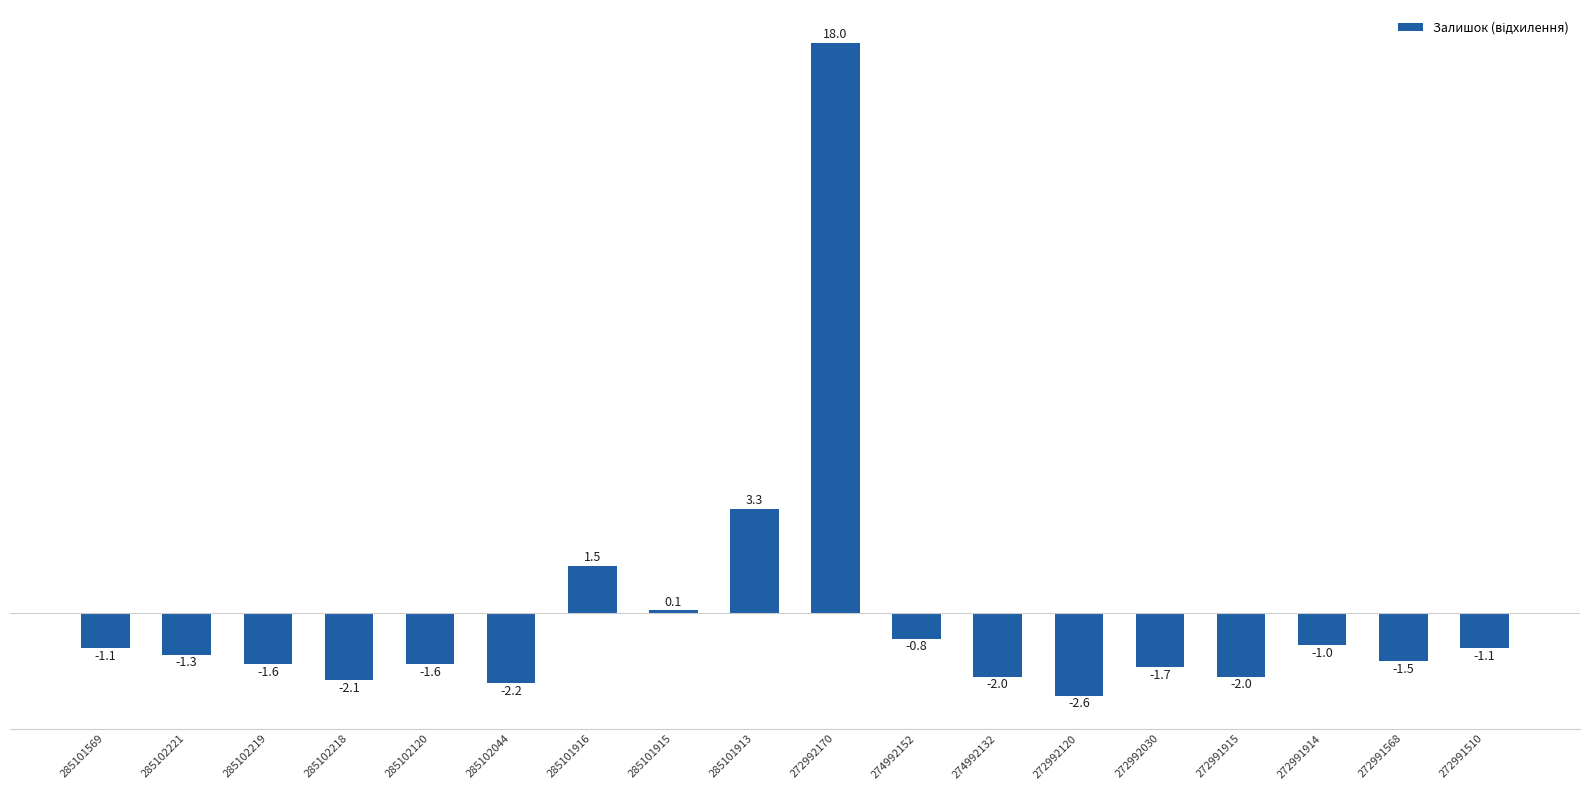

What is the label of the 16th bar from the left?

272991914